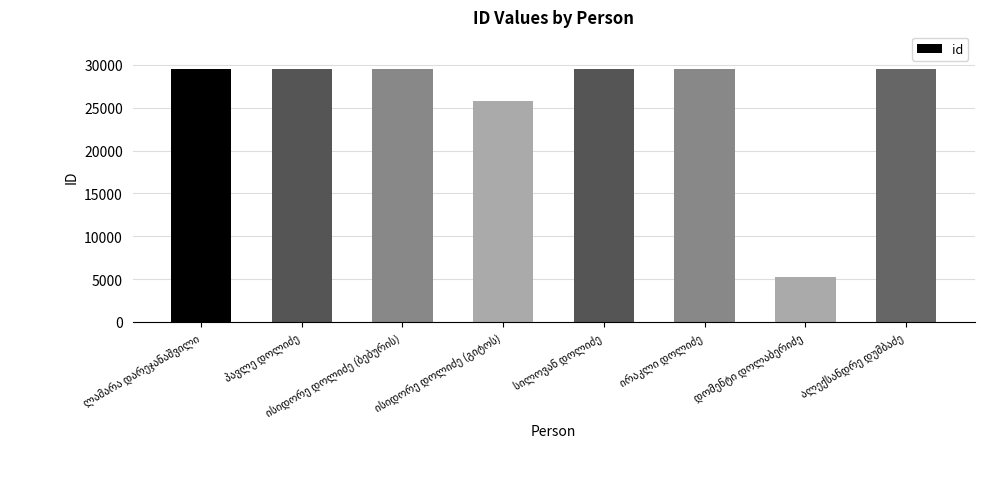

What is the smallest value displayed?

5215